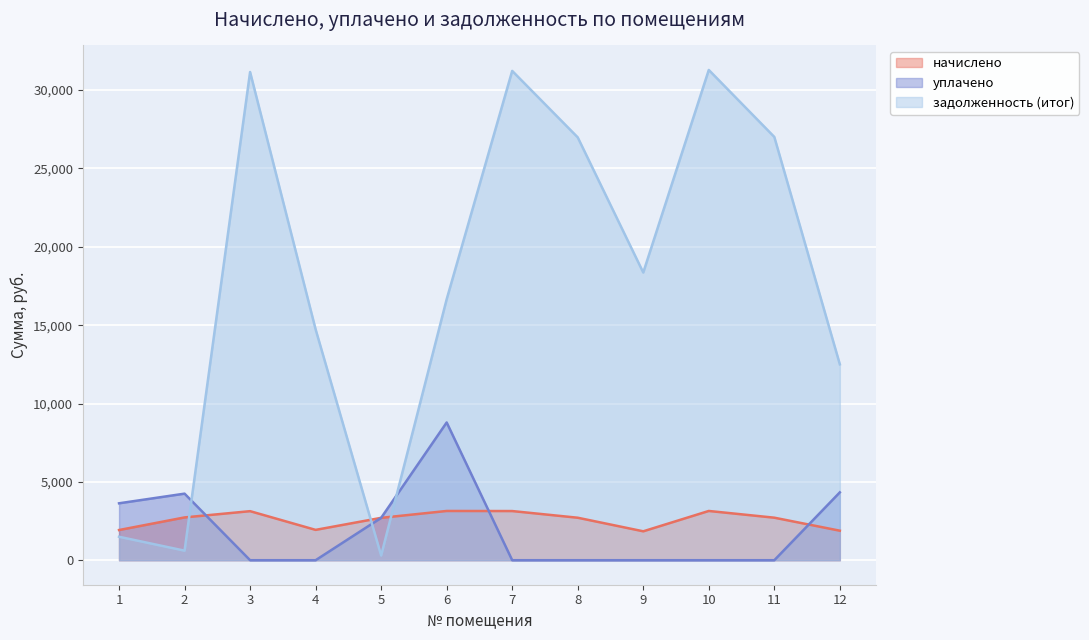

Where is the first local maximum for уплачено?

2